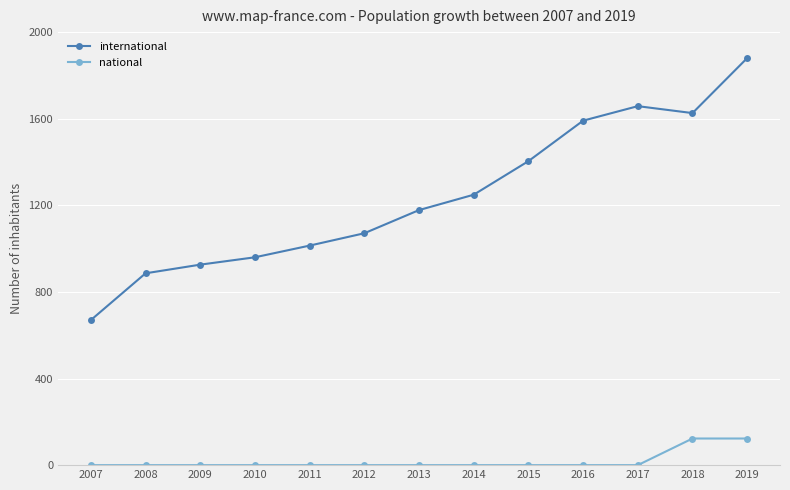

What is the approximate value of international at 2012?

1071